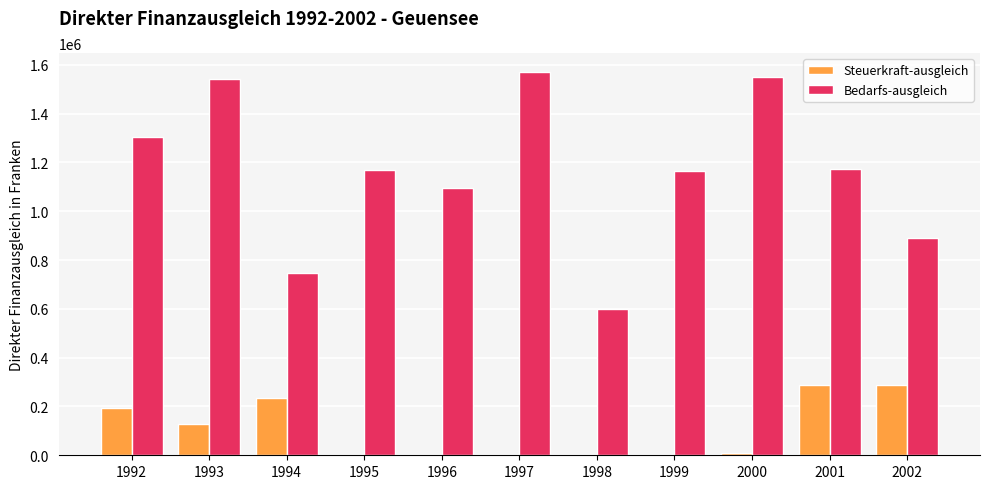

What is the sum of all Steuerkraft-ausgleich values?

1140204